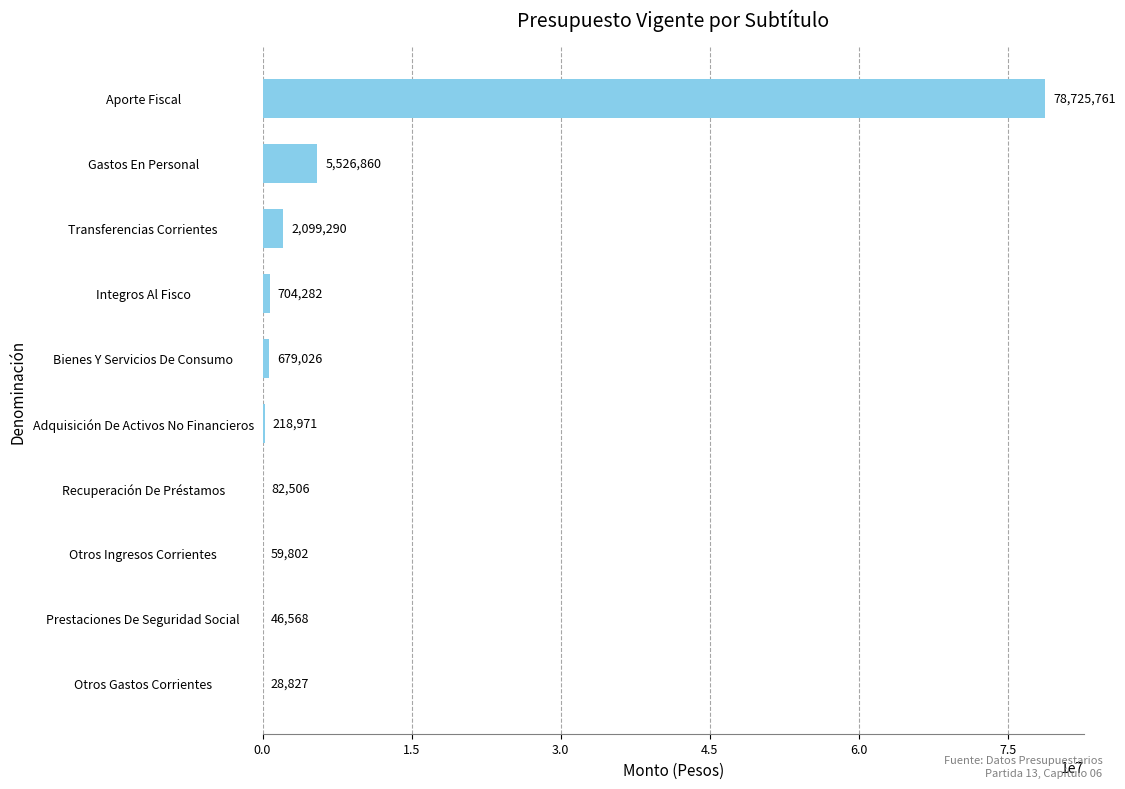

Which category has the highest value across all series?

Aporte Fiscal